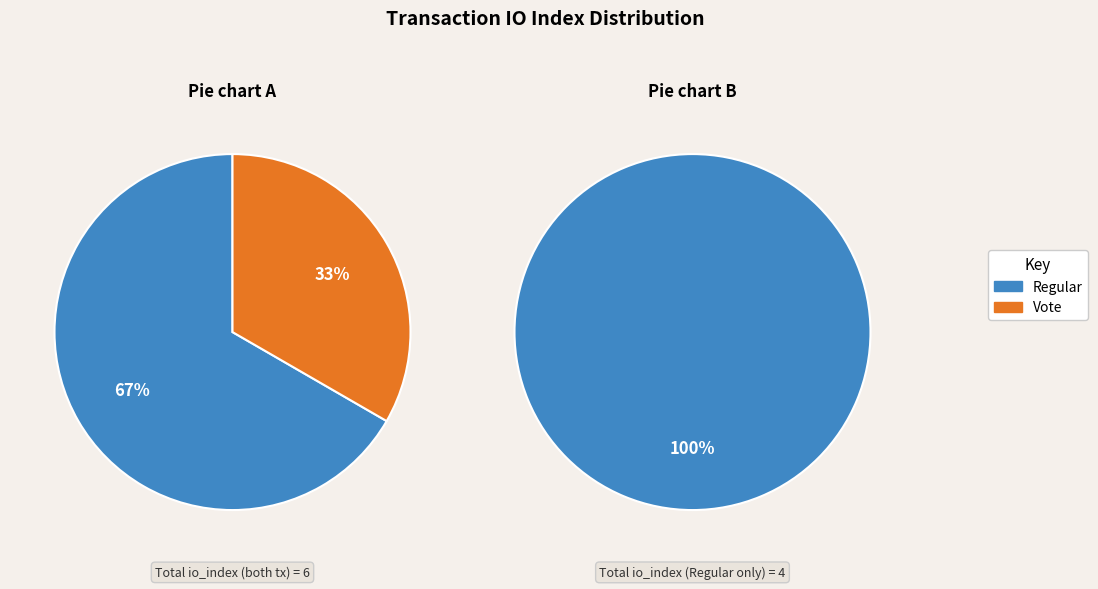

Does Vote represent more than half of the total?

No